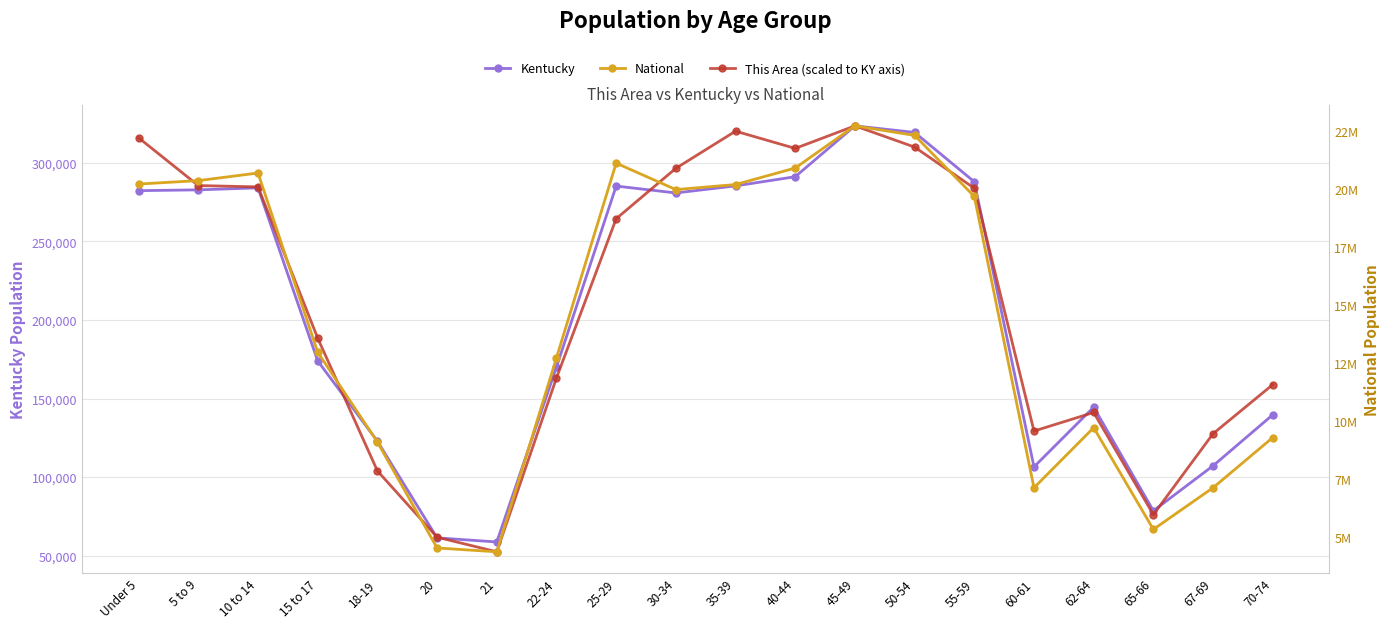

At which label does Kentucky first exceed 280920?

Under 5